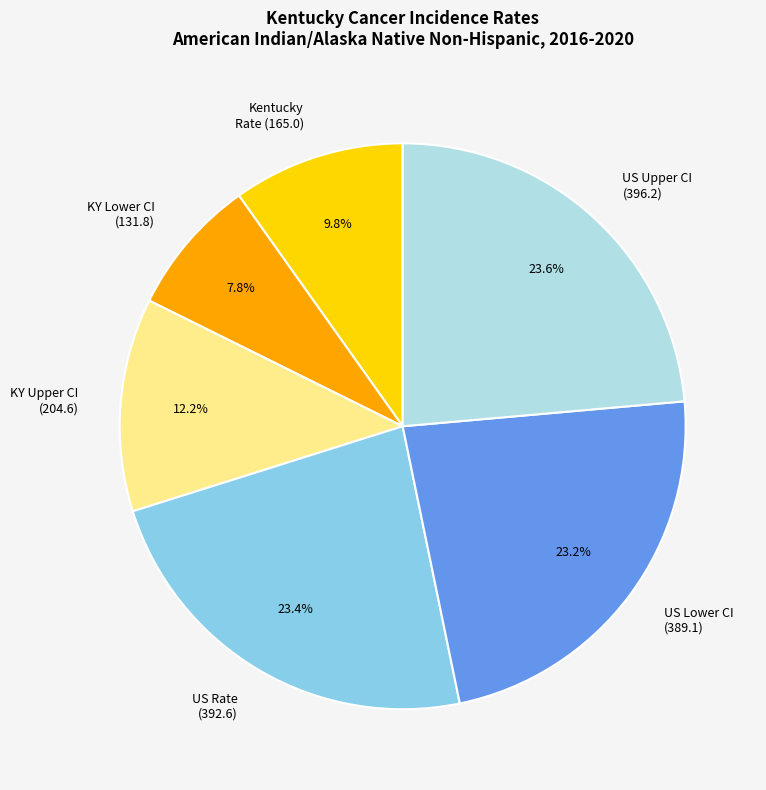

To the nearest percent, what is the average slice percentage?

17%